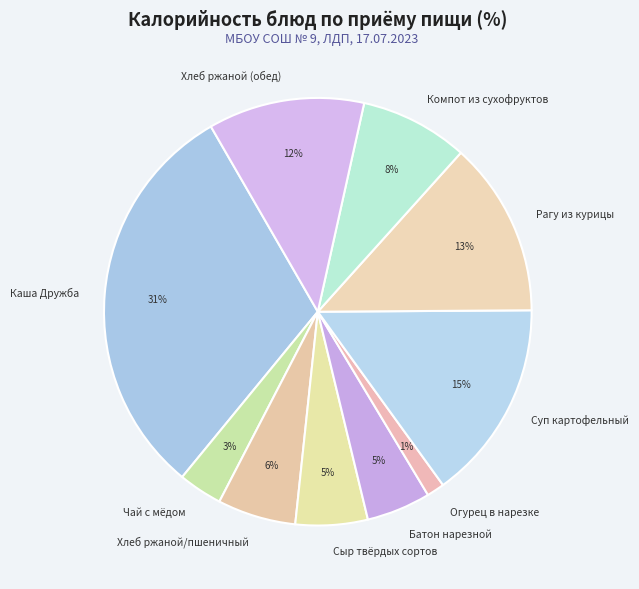

To the nearest percent, what percentage of the pie is Рагу из курицы?

13%